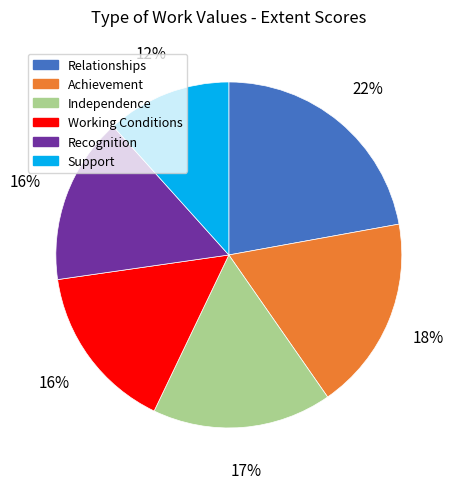

Count the number of slices in the pie.

6